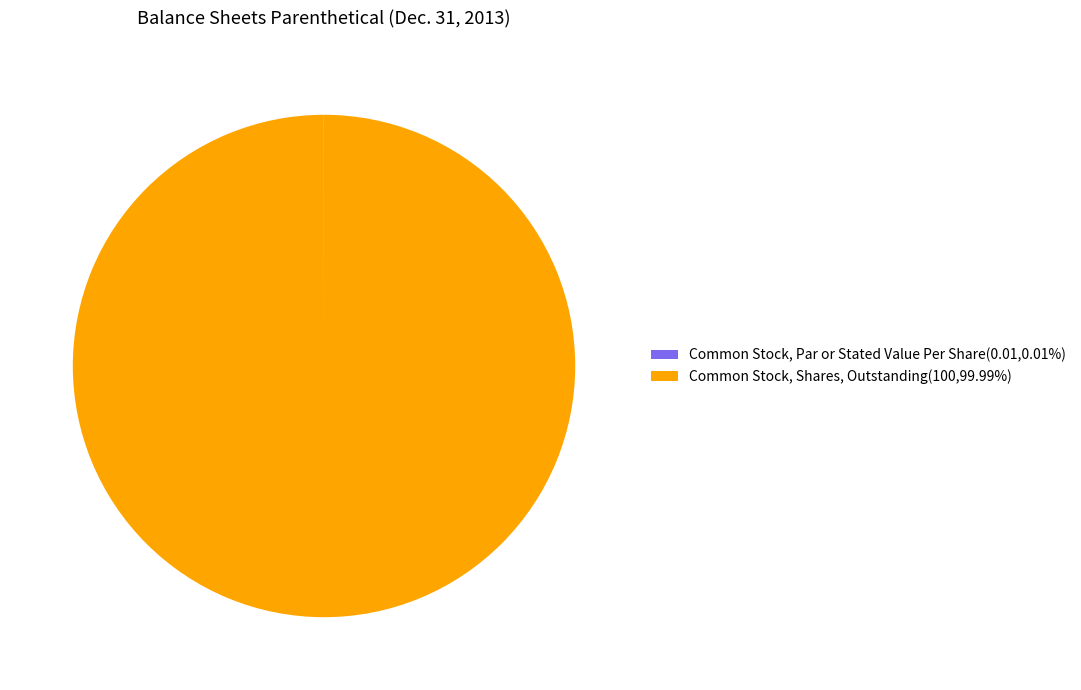

Does any single category account for the majority?

Yes